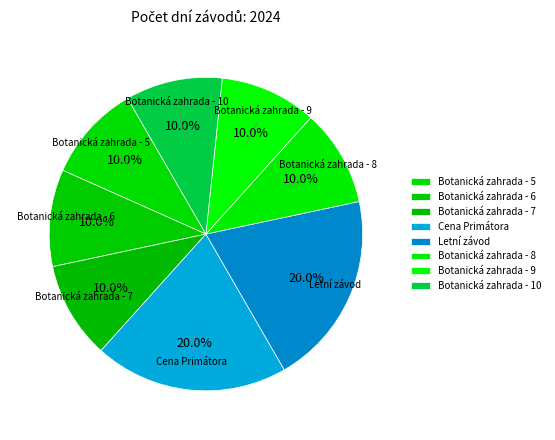

What is the total percentage of Botanická zahrada - 8 and Cena Primátora?

30.0%